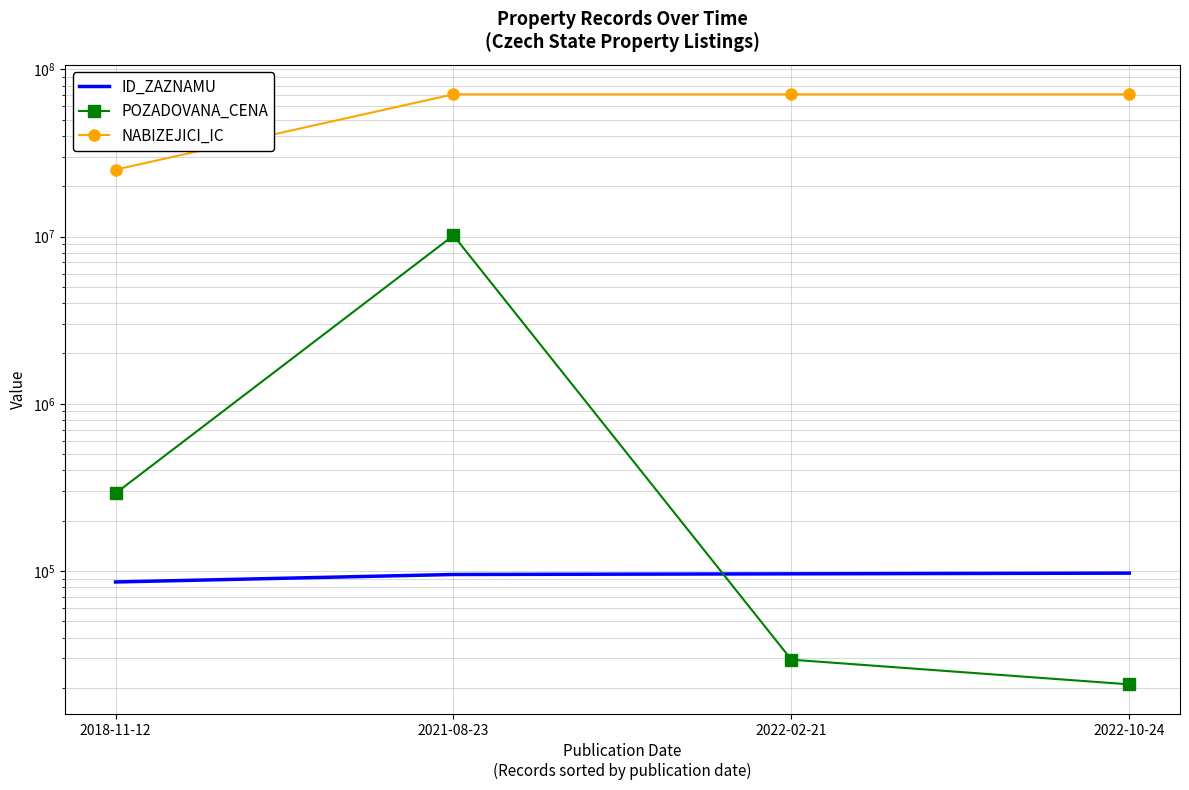

True or false: POZADOVANA_CENA has a value of 49002 at 2022-02-21.

False